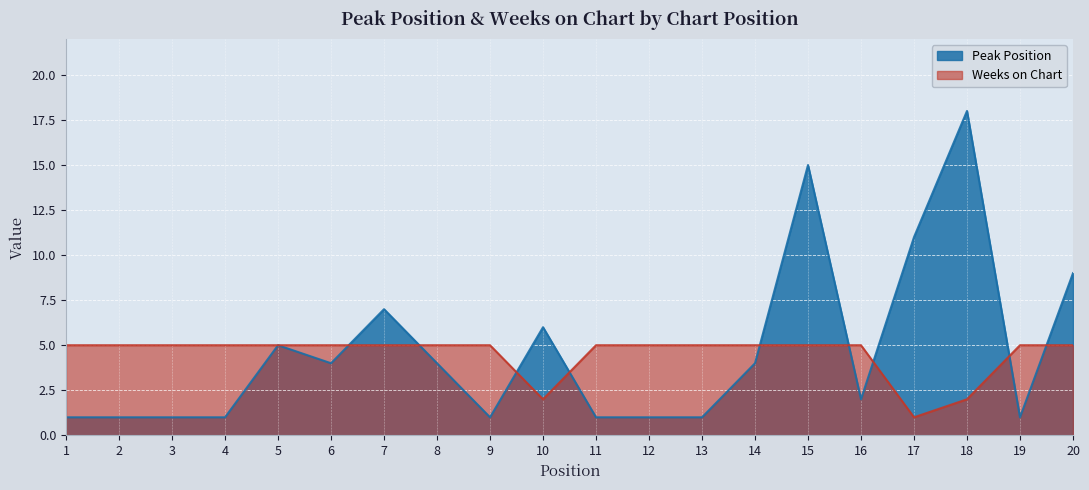

What is the sum of all Peak Position values?

94